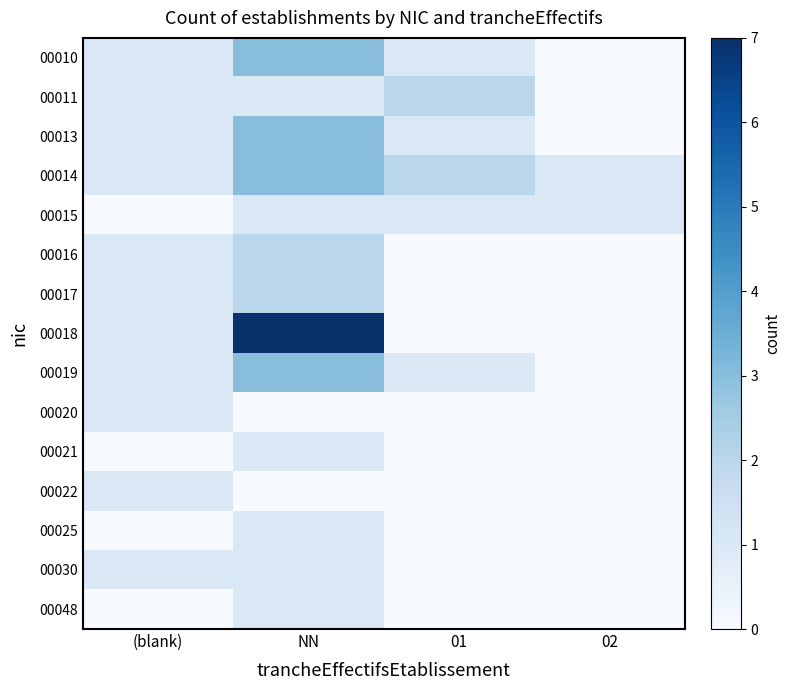

What is the difference between the highest and lowest values at 01?

2